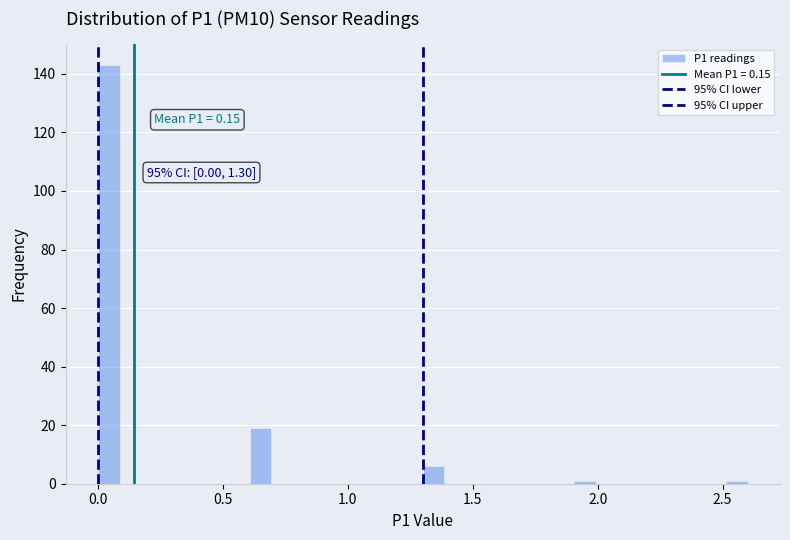

Around what value on the x-axis is the tallest bar? Give the approximate position of its centre, as read against the axis.

0.05